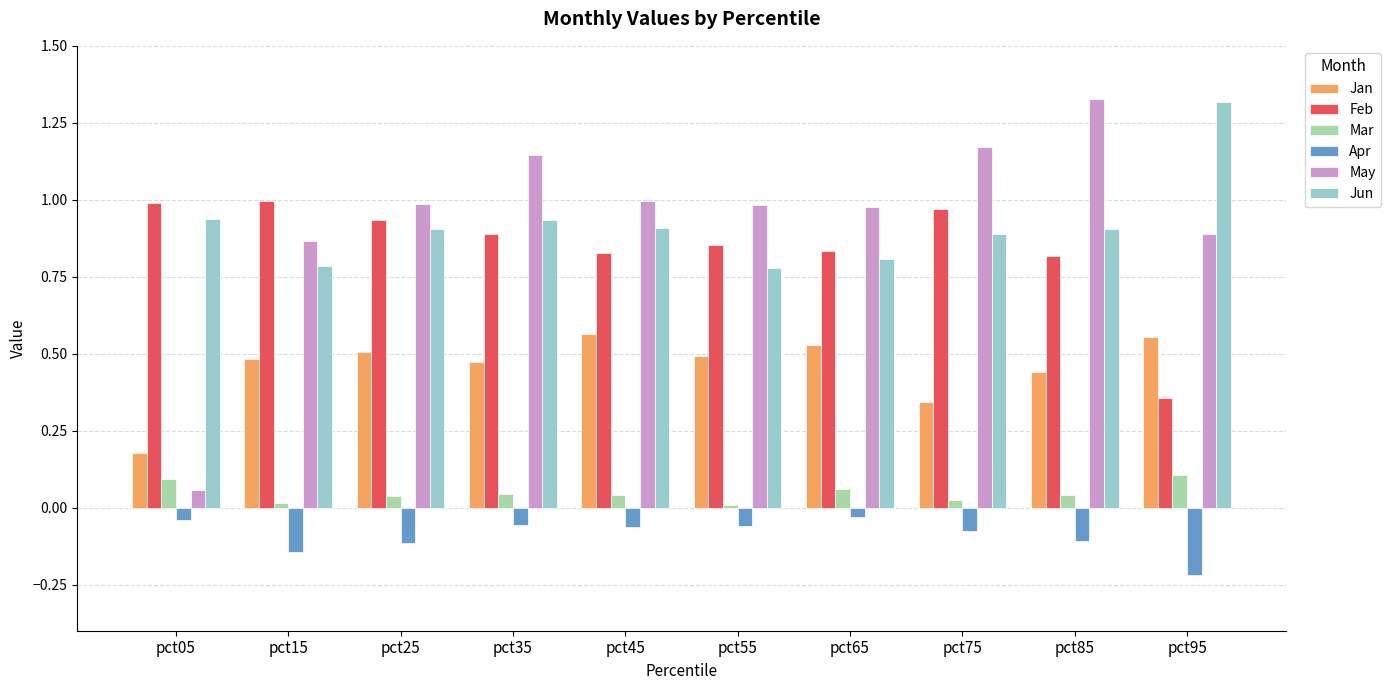

Is it true that Jan equals 0.3 at pct05?

False